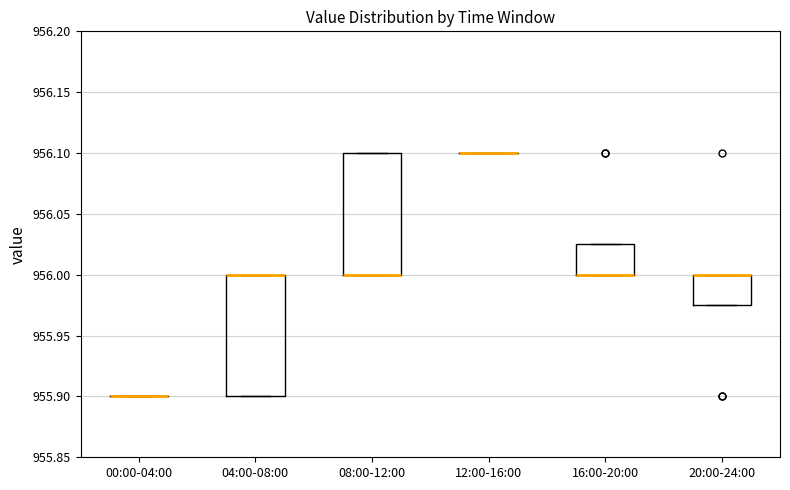

Reading left to right, transcribe this box plot: for each box, give where its median line is, the range the box spans, and where its two whiskers end, as read against the y-axis. The values are not printed on the chart, so give them approximately, as read against the axis.

00:00-04:00: box collapsed to a line at 955.900, whiskers 955.900 to 955.900
04:00-08:00: median 956.000 (drawn on the box's upper edge), box 955.900 to 956.000, whiskers 955.900 to 956.000
08:00-12:00: median 956.000 (drawn on the box's lower edge), box 956.000 to 956.100, whiskers 956.000 to 956.100
12:00-16:00: box collapsed to a line at 956.100, whiskers 956.100 to 956.100
16:00-20:00: median 956.000 (drawn on the box's lower edge), box 956.000 to 956.025, whiskers 956.000 to 956.025
20:00-24:00: median 956.000 (drawn on the box's upper edge), box 955.975 to 956.000, whiskers 955.975 to 956.000